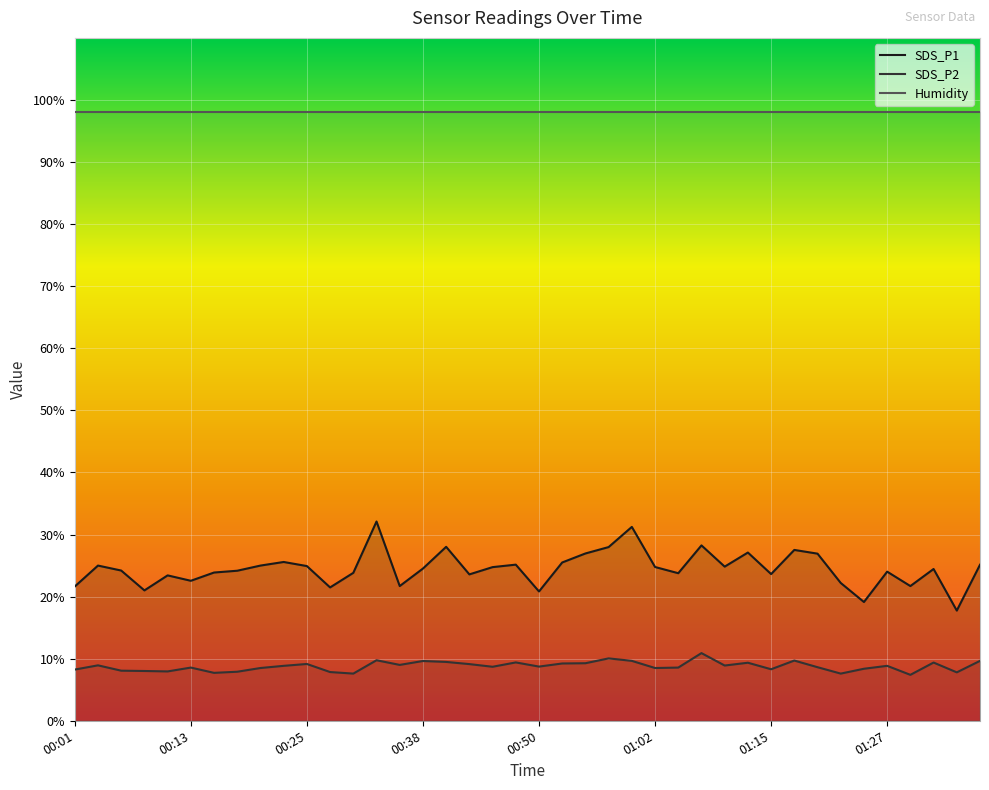

What is the average value of the SDS_P2 series?

8.8